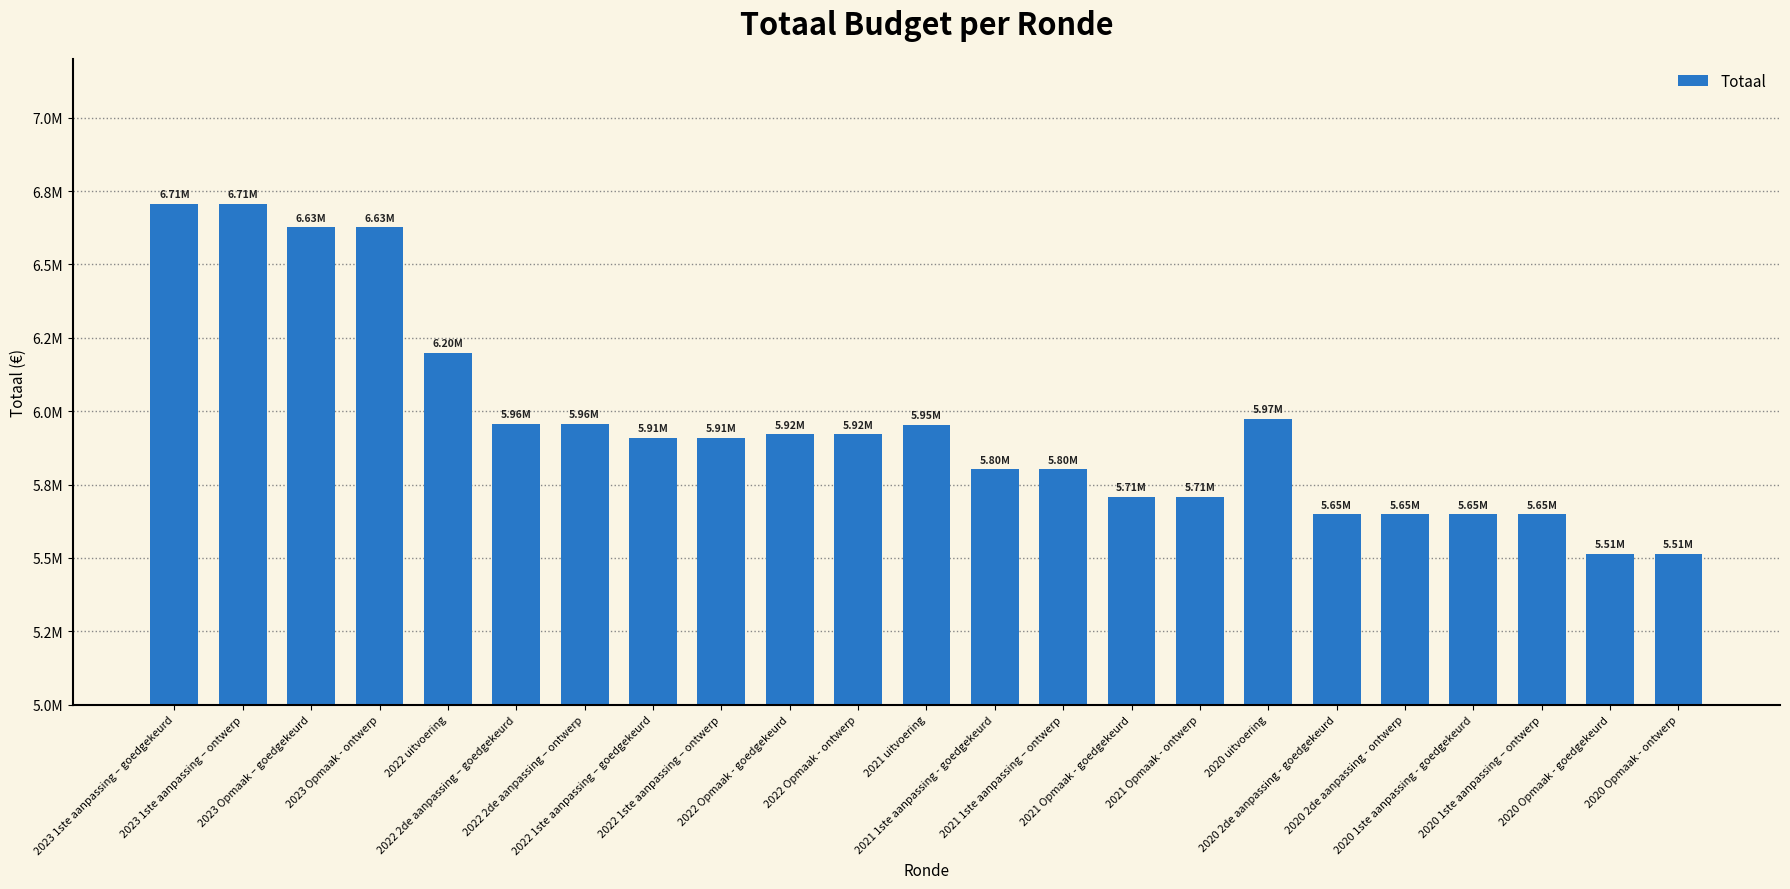

What is the change in value from 2023 1ste aanpassing – ontwerp to 2022 Opmaak - goedgekeurd?

-784980